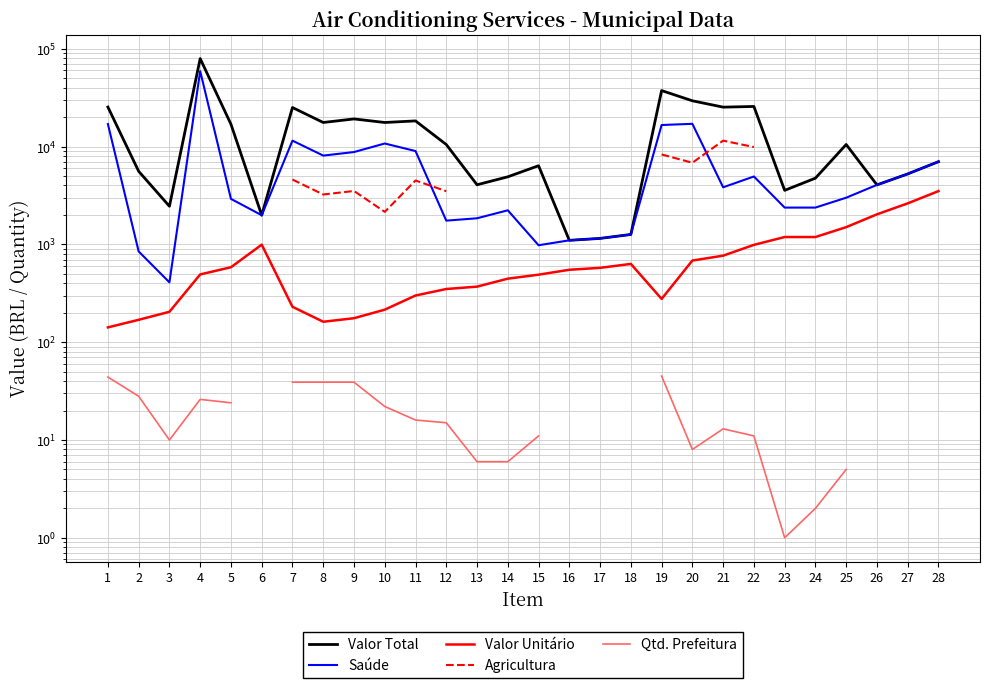

How many values in the Valor Total series exceed 10490?

14